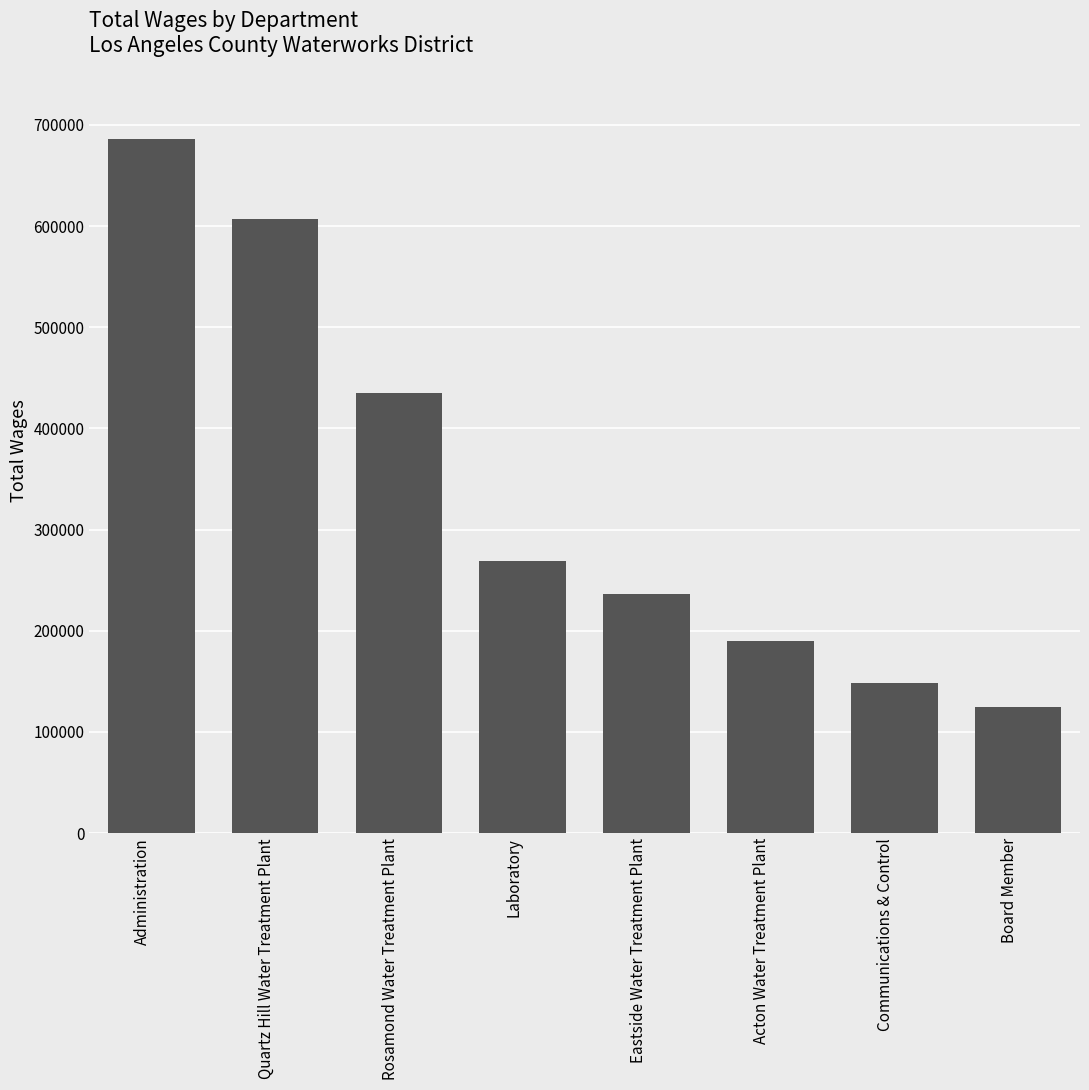

What is the average value?

337037